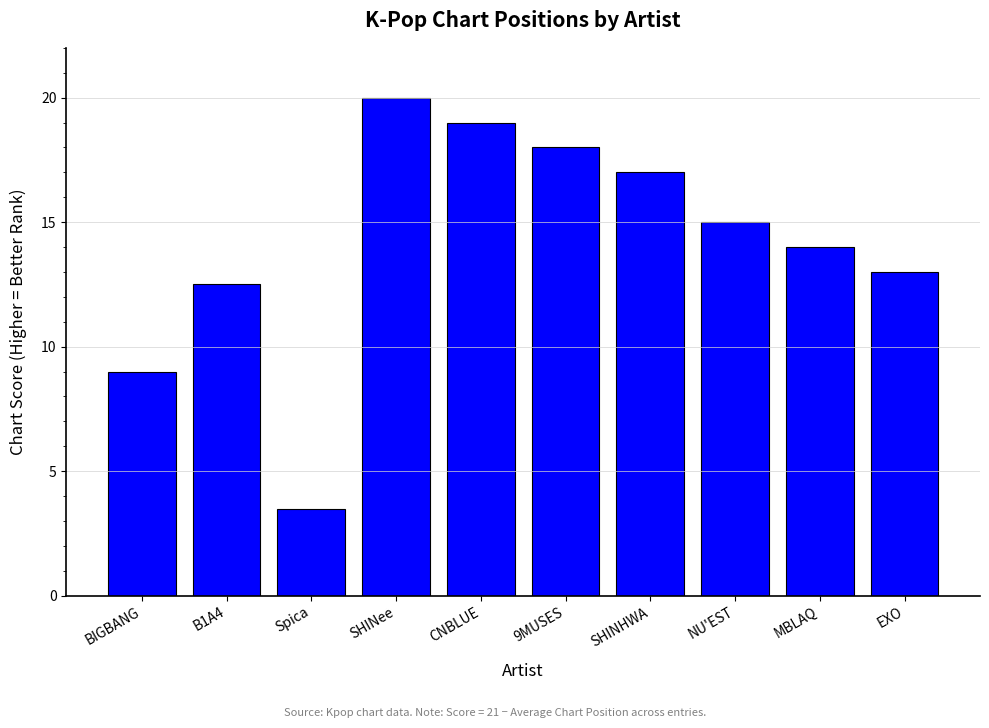

List the labels in order of value, largest first.

SHINee, CNBLUE, 9MUSES, SHINHWA, NU'EST, MBLAQ, EXO, B1A4, BIGBANG, Spica